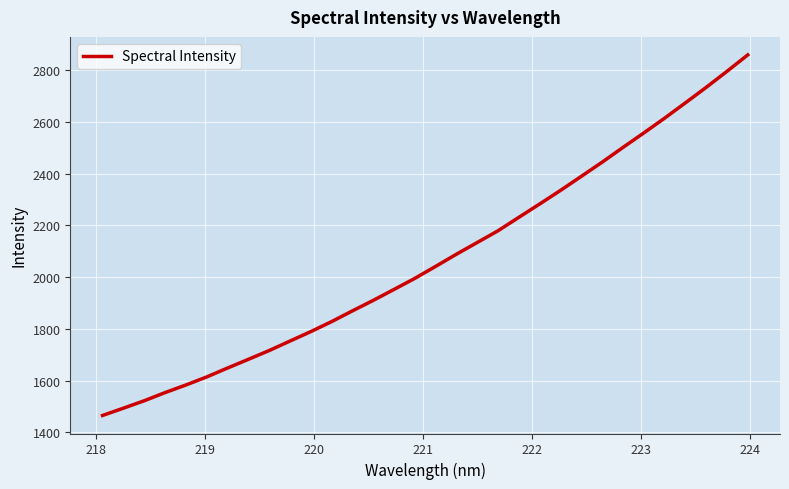

What is the minimum value shown in the chart?

1465.2